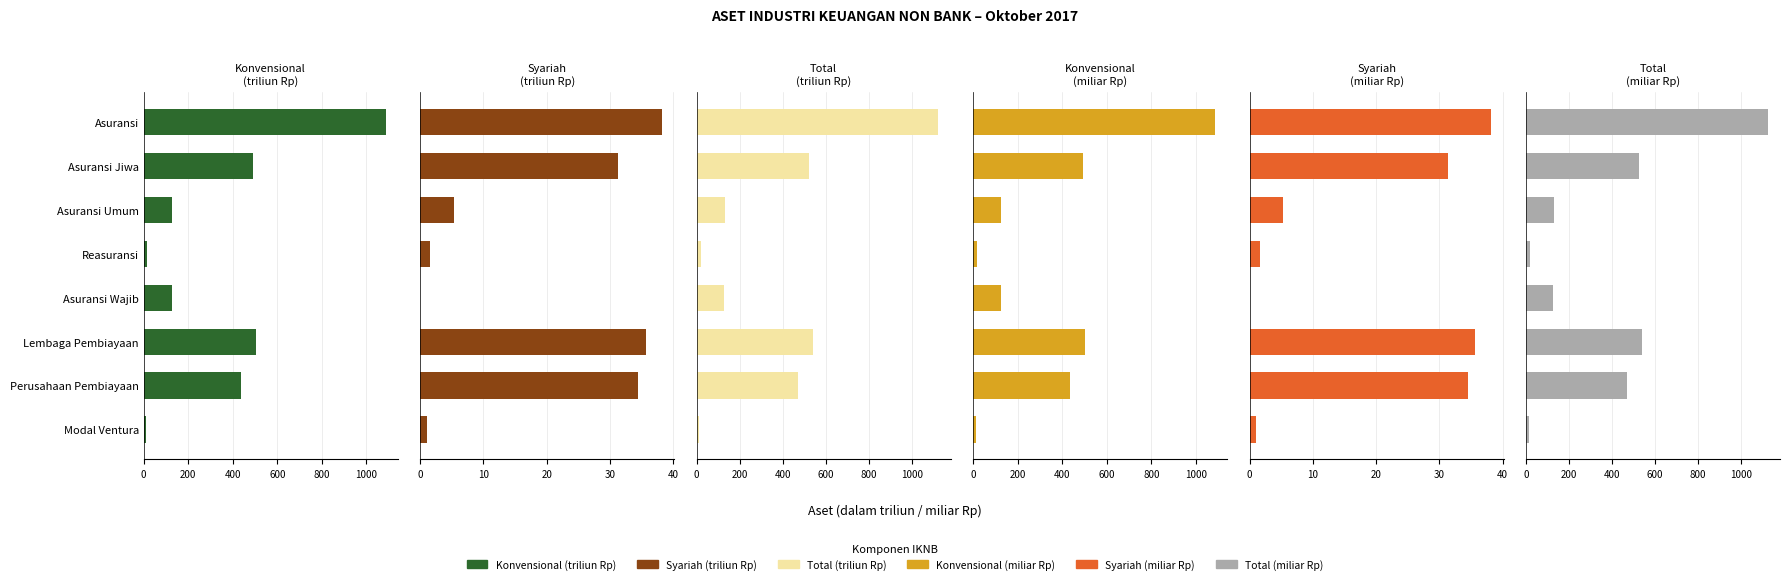

Reading left to right, list all the values displayed in this chart.

Konvensional (triliun Rp): 1085.6	491.2	125.0	16.8	125.9	504.0	434.8	10.8
Syariah (triliun Rp): 38.2	31.3	5.3	1.6	0.0	35.6	34.4	1.1
Total (triliun Rp): 1123.8	522.5	130.3	18.4	125.9	539.6	469.2	11.9
Konvensional (miliar Rp): 1085.6	491.2	125.0	16.8	125.9	504.0	434.8	10.8
Syariah (miliar Rp): 38.2	31.3	5.3	1.6	0.0	35.6	34.4	1.1
Total (miliar Rp): 1123.8	522.5	130.3	18.4	125.9	539.6	469.2	11.9